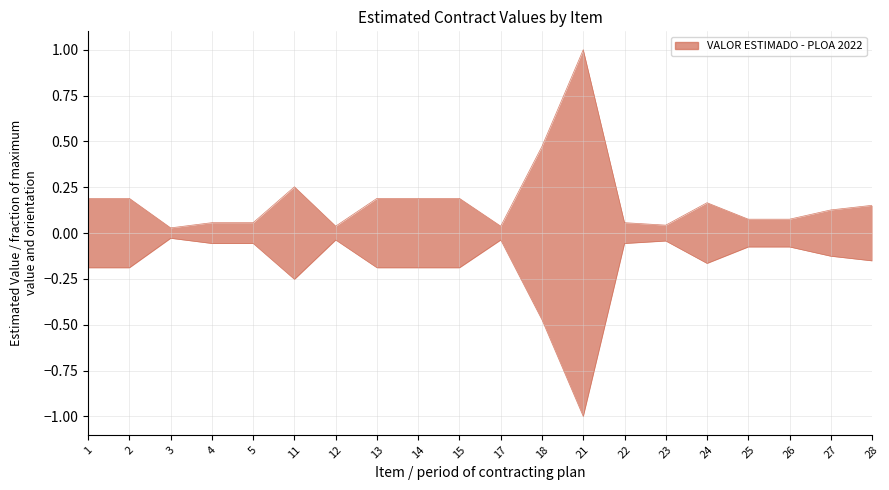

Reading right to left, extract all data points from this chart.

Upper envelope: 28=0.2	27=0.1	26=0.1	25=0.1	24=0.2	23=0.0	22=0.1	21=1.0	18=0.5	17=0.0	15=0.2	14=0.2	13=0.2	12=0.0	11=0.3	5=0.1	4=0.1	3=0.0	2=0.2	1=0.2
Lower envelope: 28=-0.2	27=-0.1	26=-0.1	25=-0.1	24=-0.2	23=-0.0	22=-0.1	21=-1.0	18=-0.5	17=-0.0	15=-0.2	14=-0.2	13=-0.2	12=-0.0	11=-0.3	5=-0.1	4=-0.1	3=-0.0	2=-0.2	1=-0.2